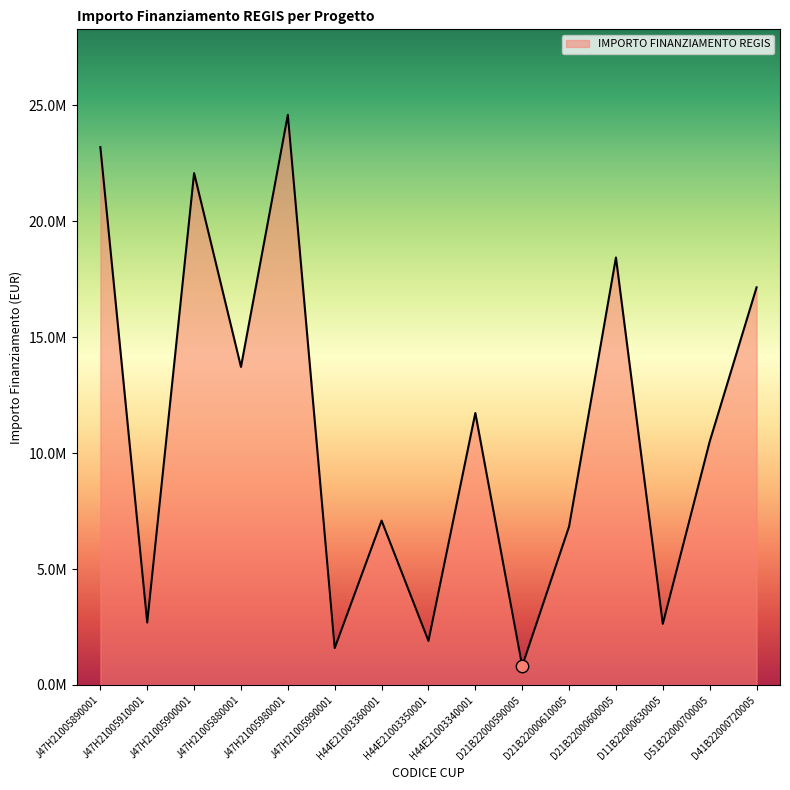

What is the change in value from J47H21005980001 to H44E21003360001?

-17501800